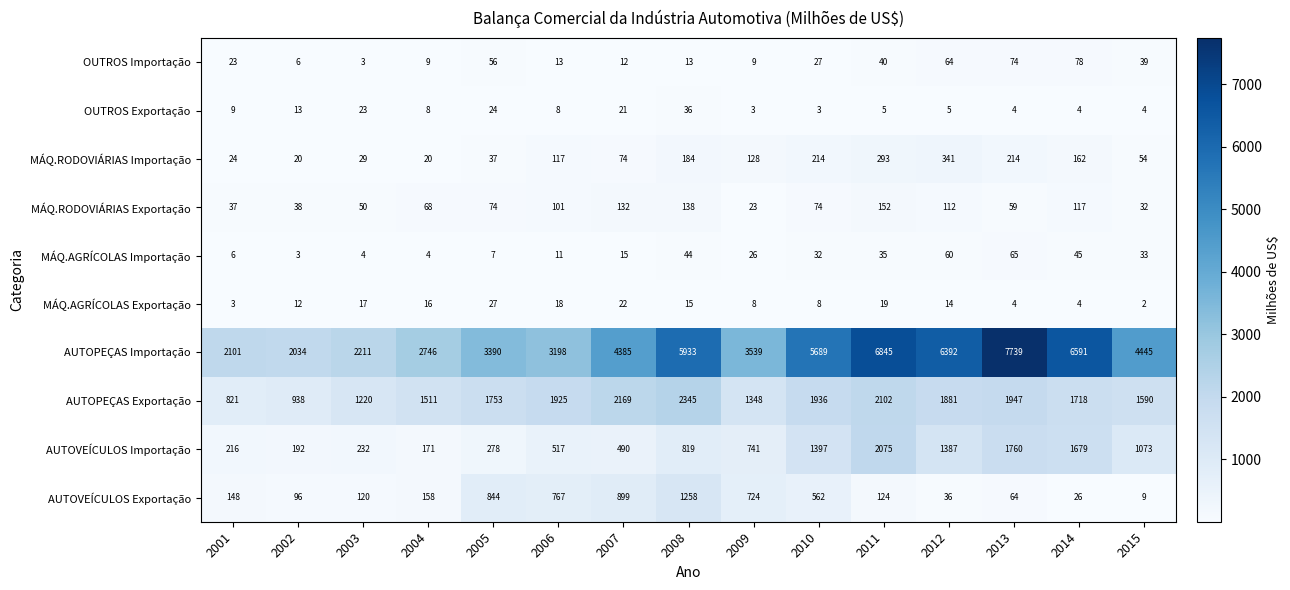

Where is OUTROS Exportação nearest to the value 19?

2007